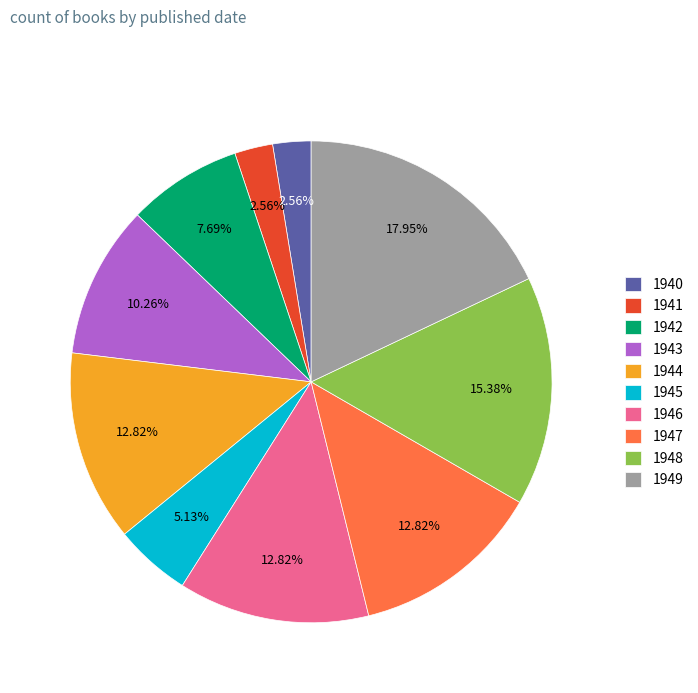

What percentage is the 1942 slice, to the nearest percent?

8%